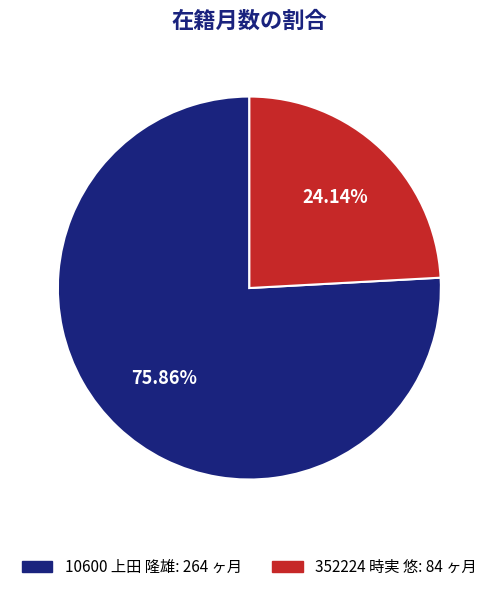

What is the smallest slice in the pie chart?

352224 時実 悠